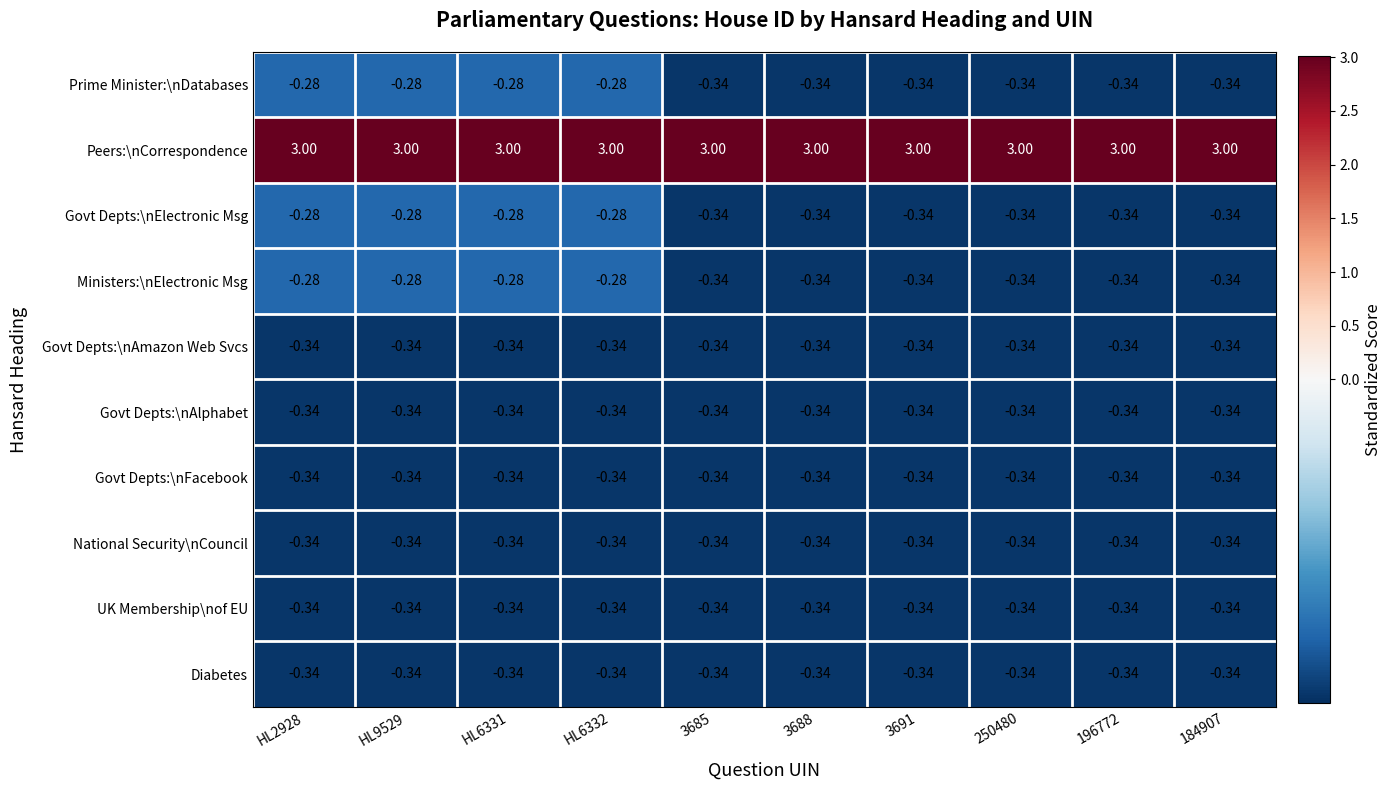

Count the number of data series in this chart.

10